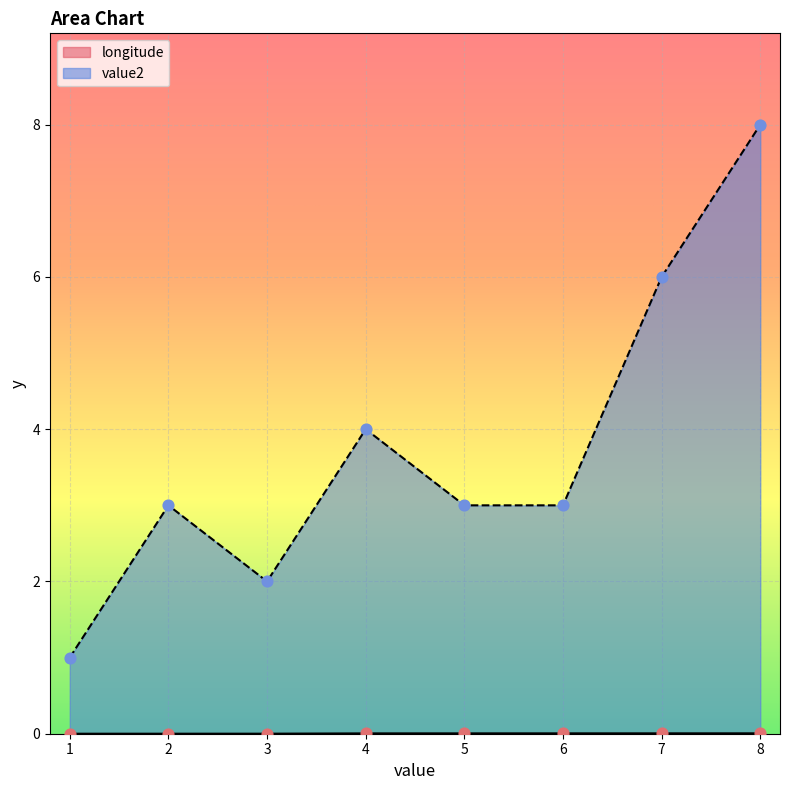

At how many categories does at least one series exceed 5?

2